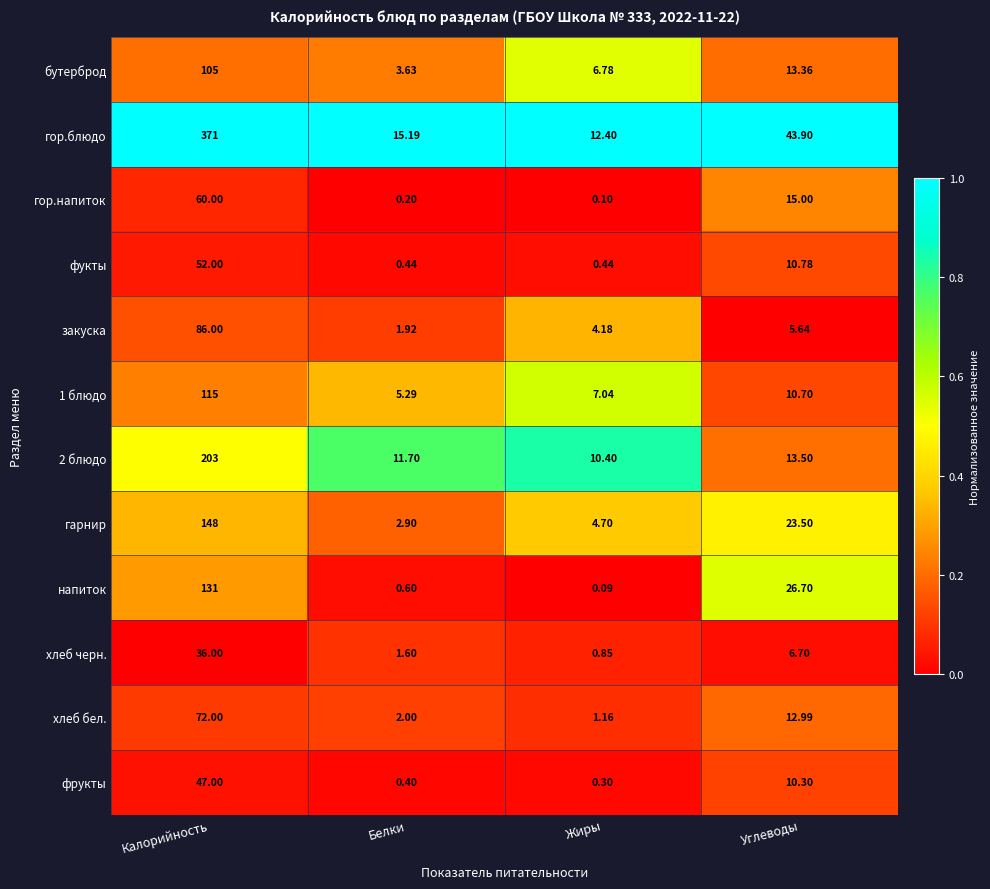

At which category is the sum across all series the highest?

Калорийность